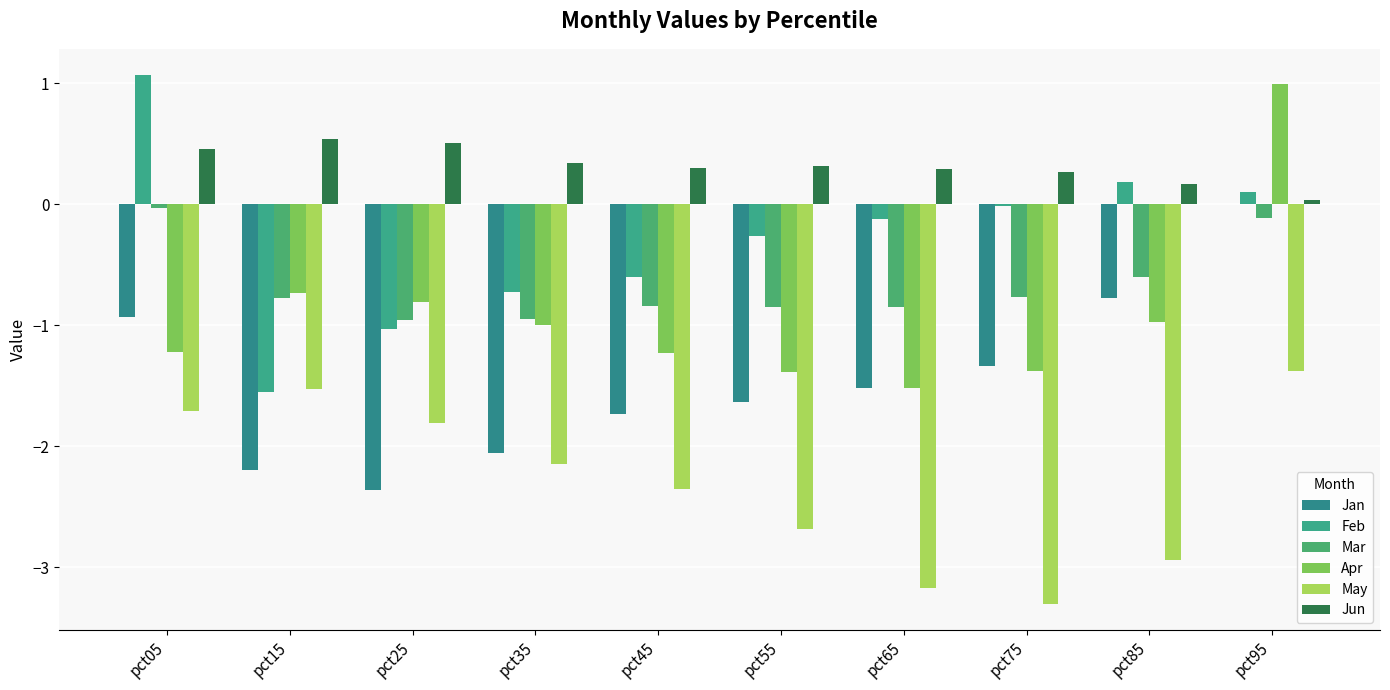

What is the value of the Apr bar at the 1st from the left?

-1.2